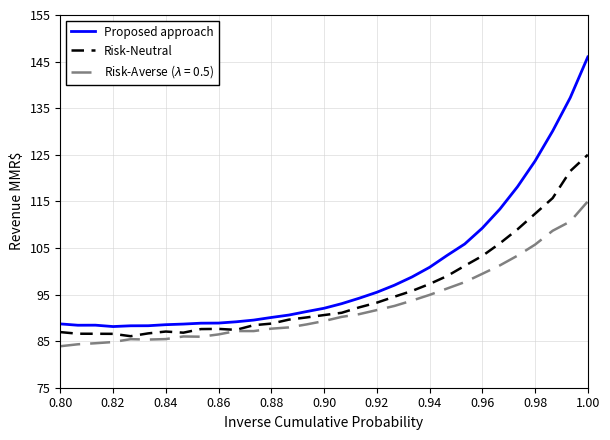

What is the maximum value for Risk-Neutral?

125.0